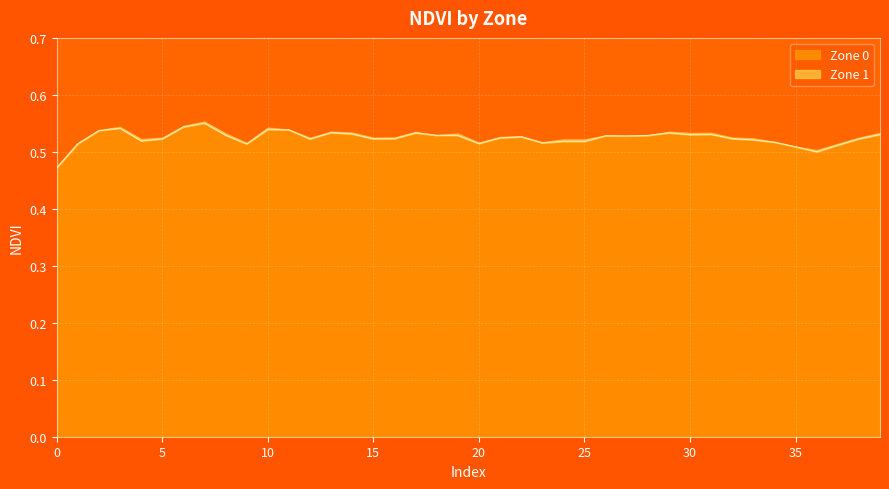

Does the chart display data point markers on the line(s)?

No